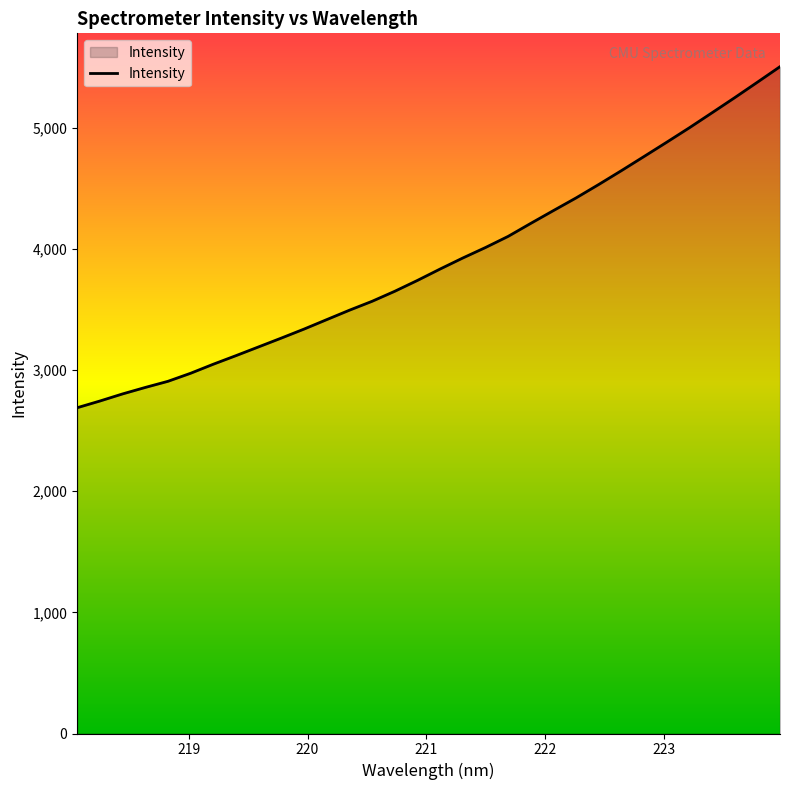

What is the average value?

3896.8